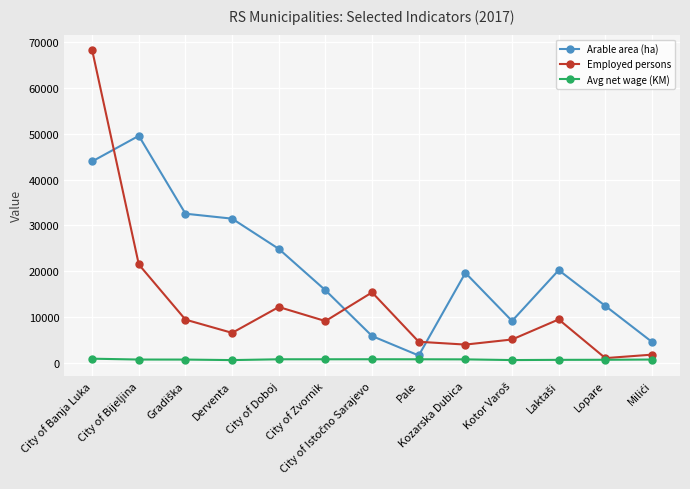

What is the greatest value displayed?

68237